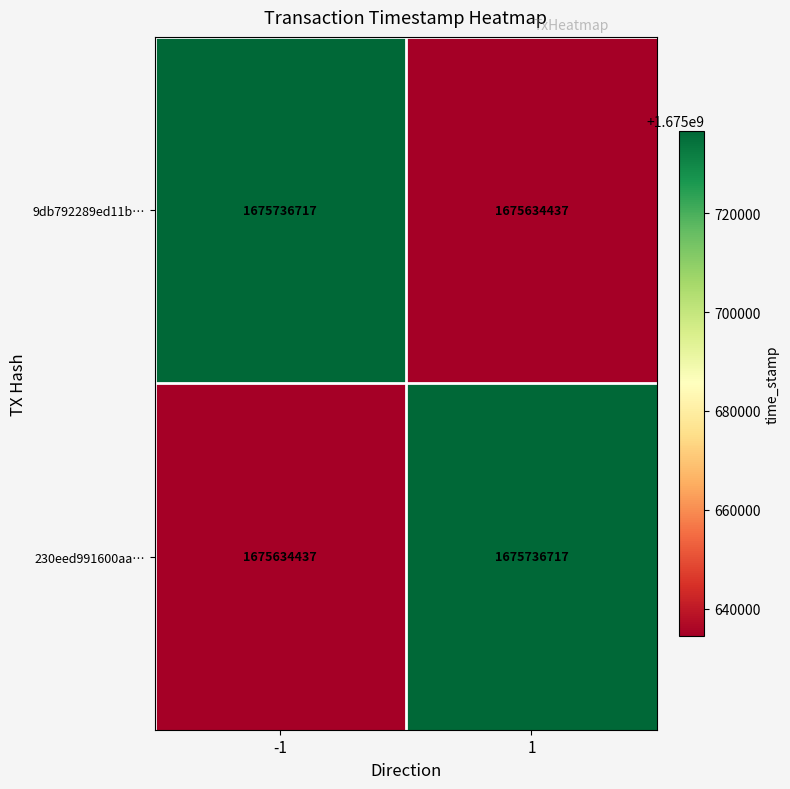

What is the sum of all 230eed991600aa… values?

3351371154